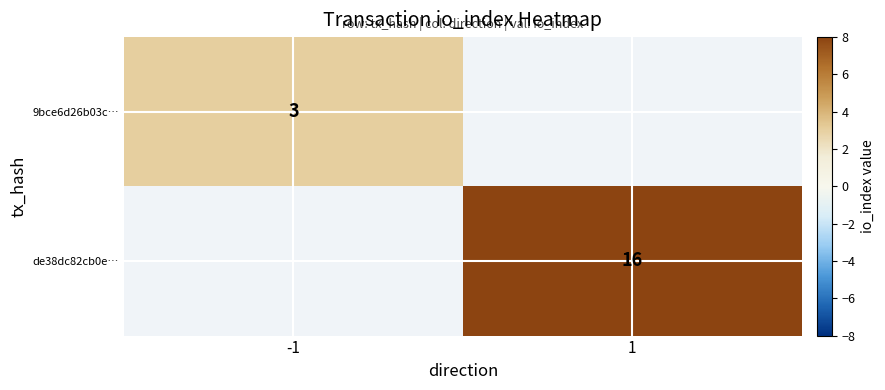

Is it true that 9bce6d26b03c… equals 5 at -1?

False